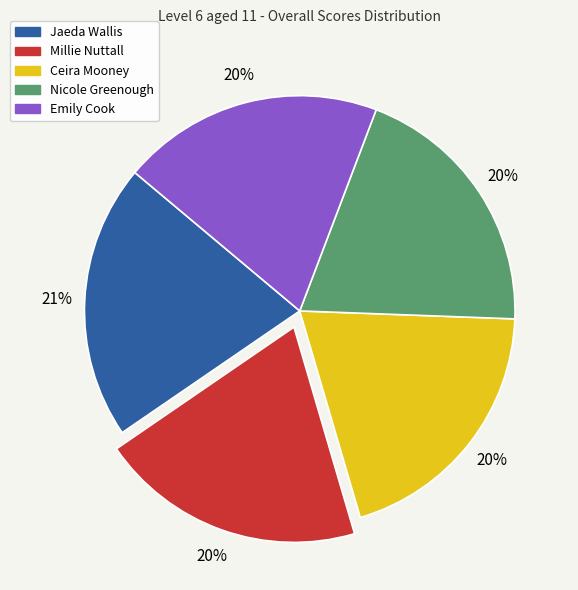

Is there any slice that represents more than half of the pie?

No